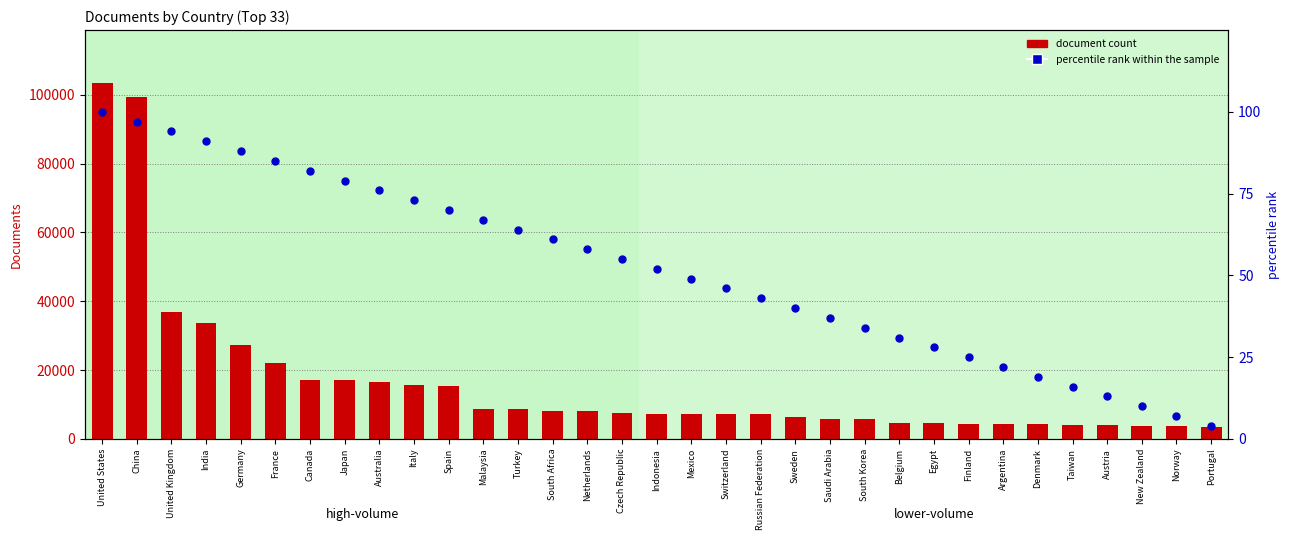

Which series has the widest spread of Y values?

document count